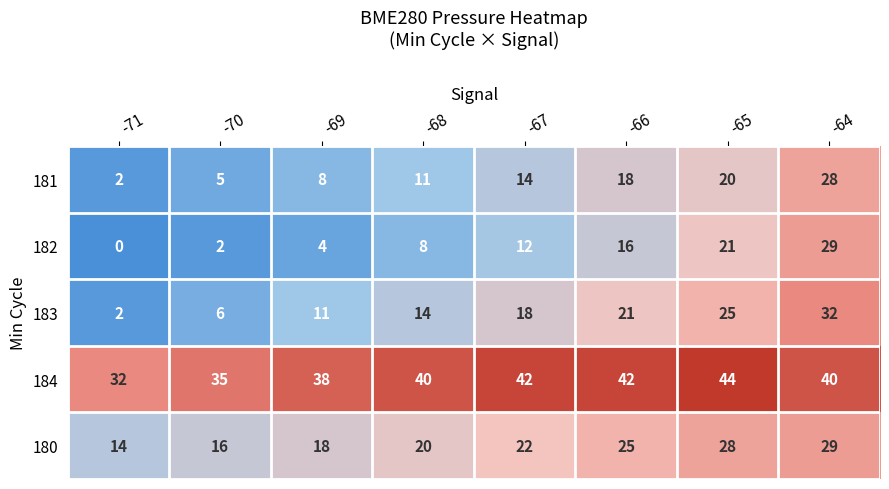

What is the sum of all 180 values?

172